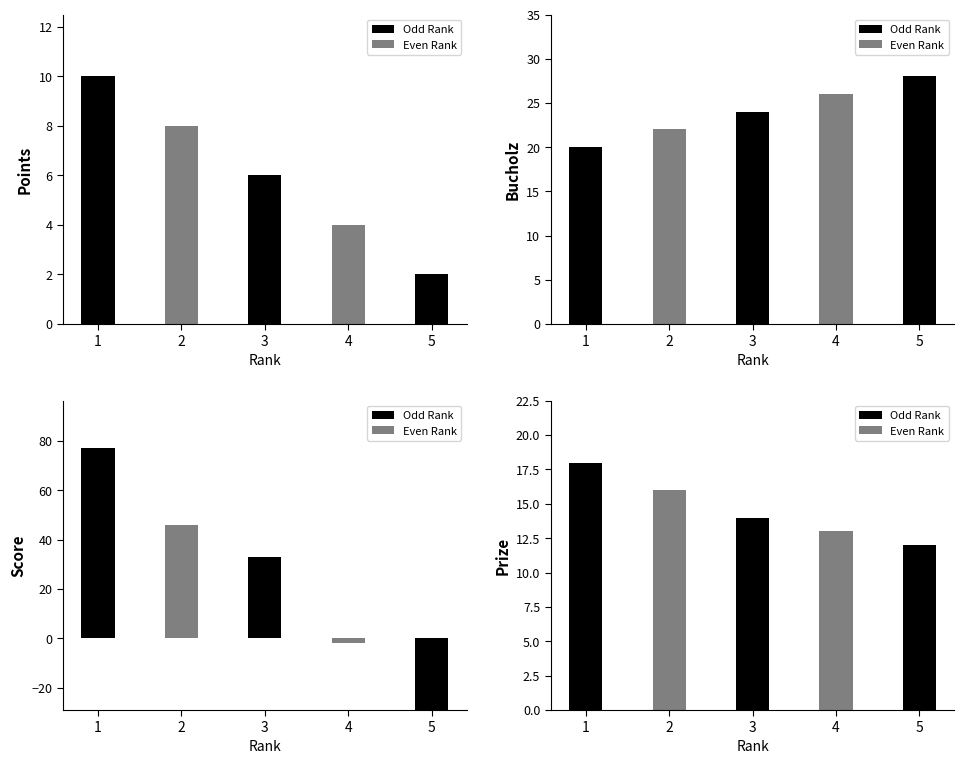

The Bucholz series shows 28 at 5. True or false?

True